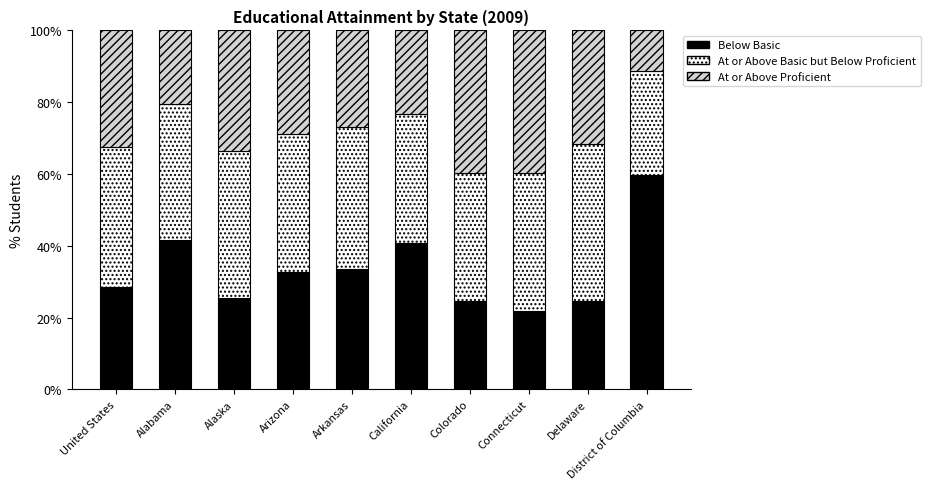

What is the sum of all Below Basic values?

333.2